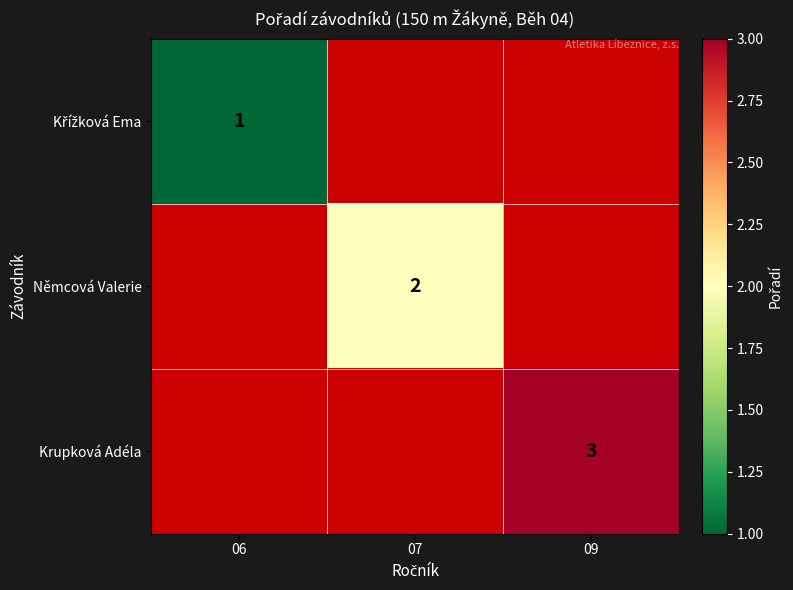

Is the value of Krupková Adéla at 09 greater than the value of Němcová Valerie at 07?

Yes